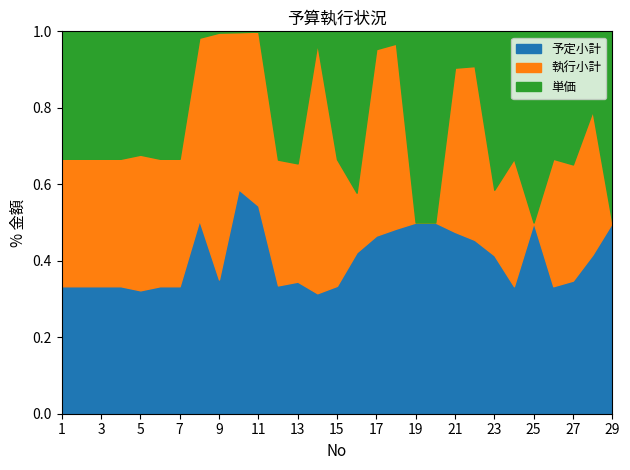

At which label is 予定小計 closest to 71636?

12